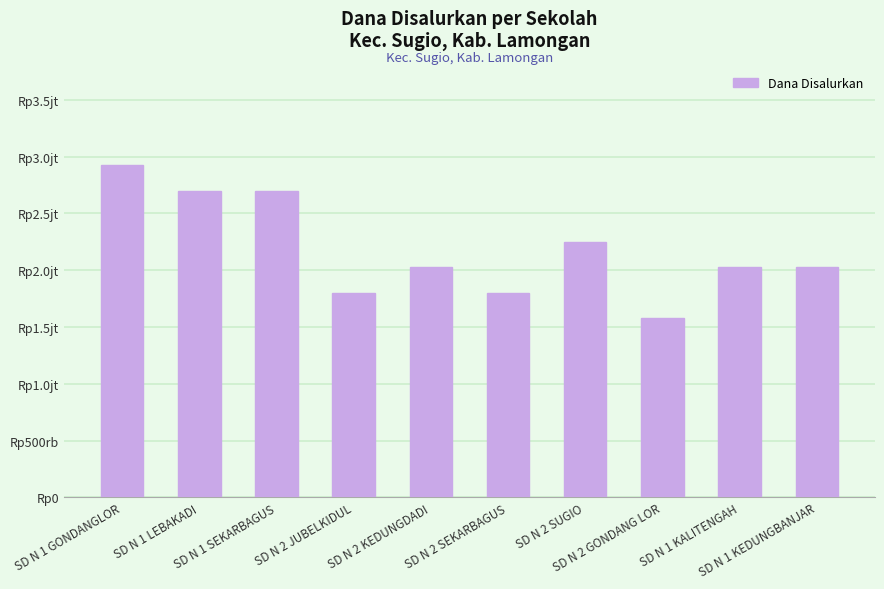

Are the bars grouped side by side (vs. stacked)?

No